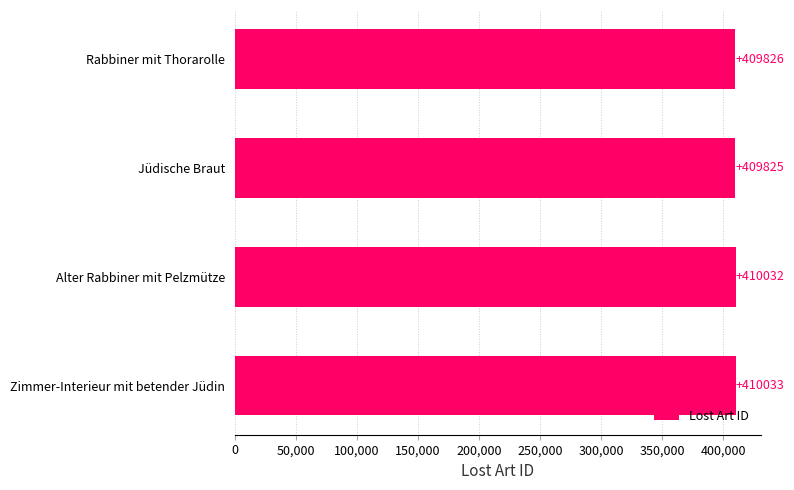

What is the value of the 4th bar from the top?

410033